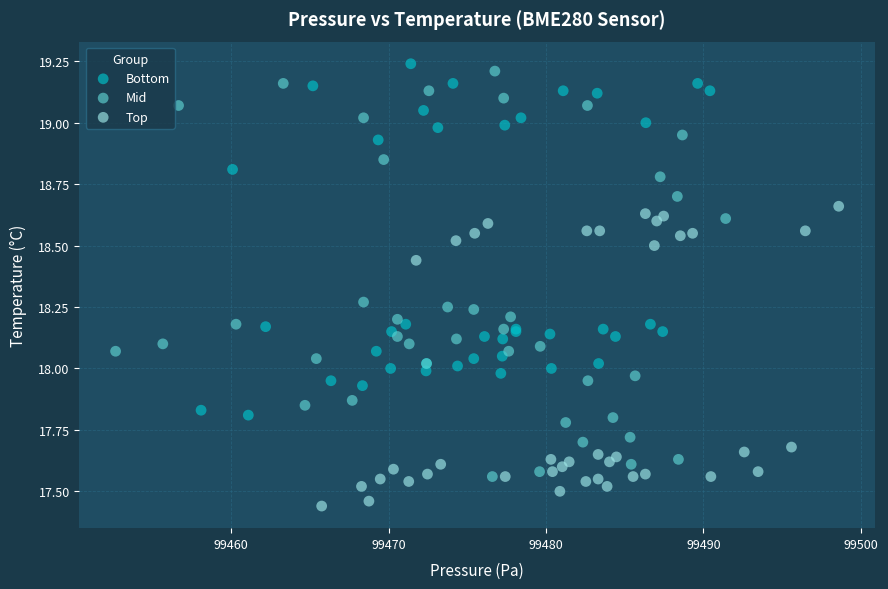

Which series has the widest spread of Y values?

Mid